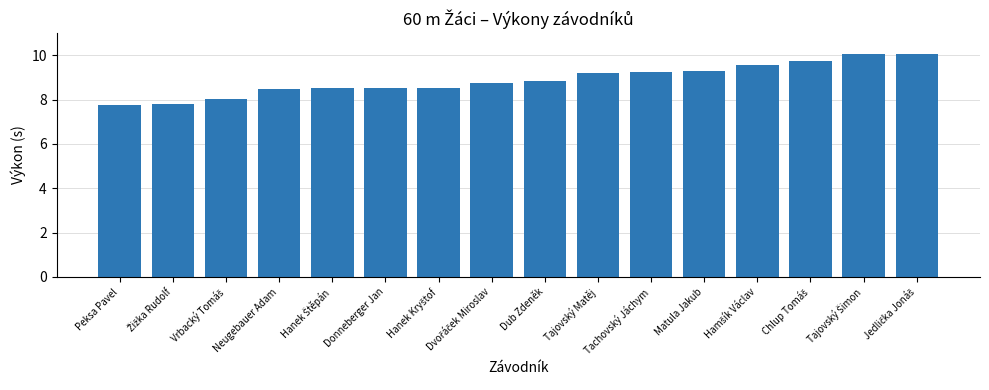

How many data points does each series have?

16